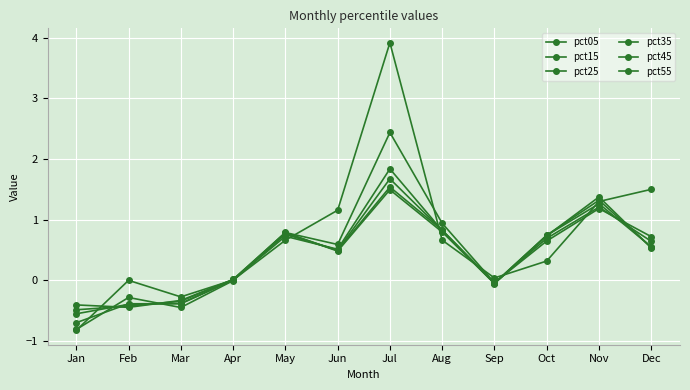

The value of pct55 at Oct is 0.7. True or false?

True